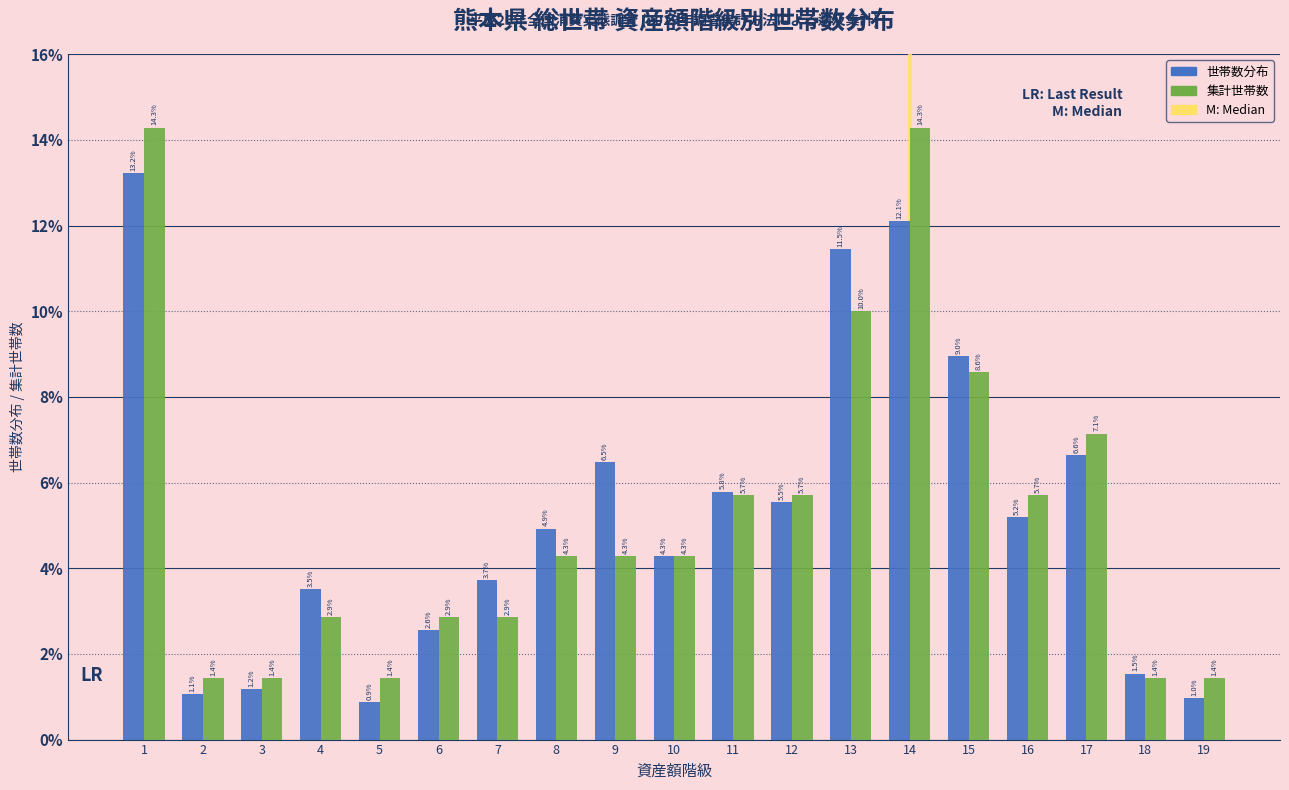

Reading left to right, extract all data points from this chart.

世帯数分布: 13.2	1.1	1.2	3.5	0.9	2.6	3.7	4.9	6.5	4.3	5.8	5.5	11.5	12.1	9.0	5.2	6.6	1.5	1.0
集計世帯数: 14.3	1.4	1.4	2.9	1.4	2.9	2.9	4.3	4.3	4.3	5.7	5.7	10.0	14.3	8.6	5.7	7.1	1.4	1.4